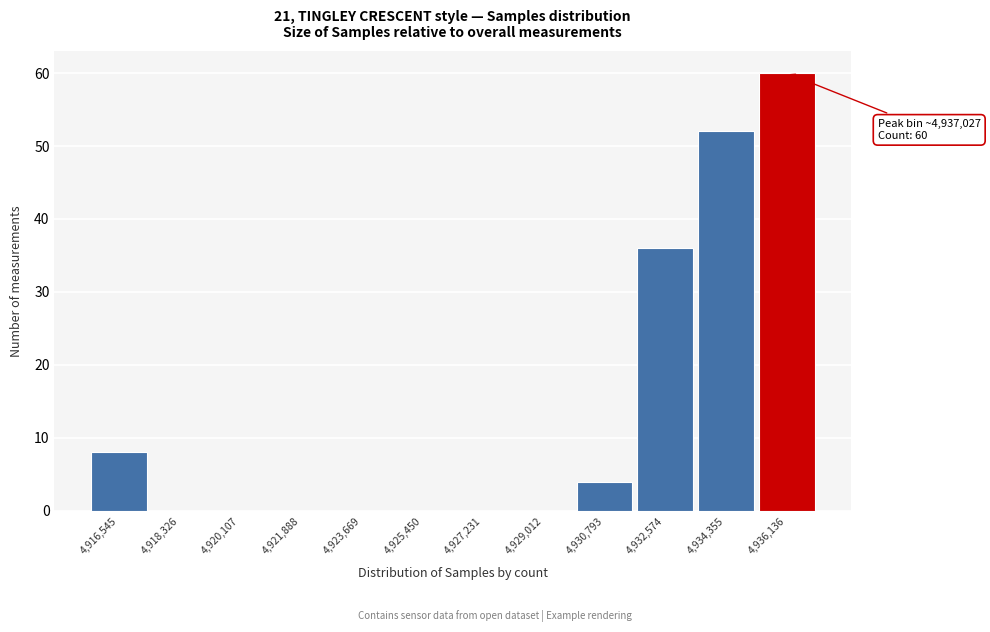

Reading left to right, extract all data points from this chart.

4,916,545=8	4,918,326=0	4,920,107=0	4,921,888=0	4,923,669=0	4,925,450=0	4,927,231=0	4,929,012=0	4,930,793=4	4,932,574=36	4,934,355=52	4,936,136=60